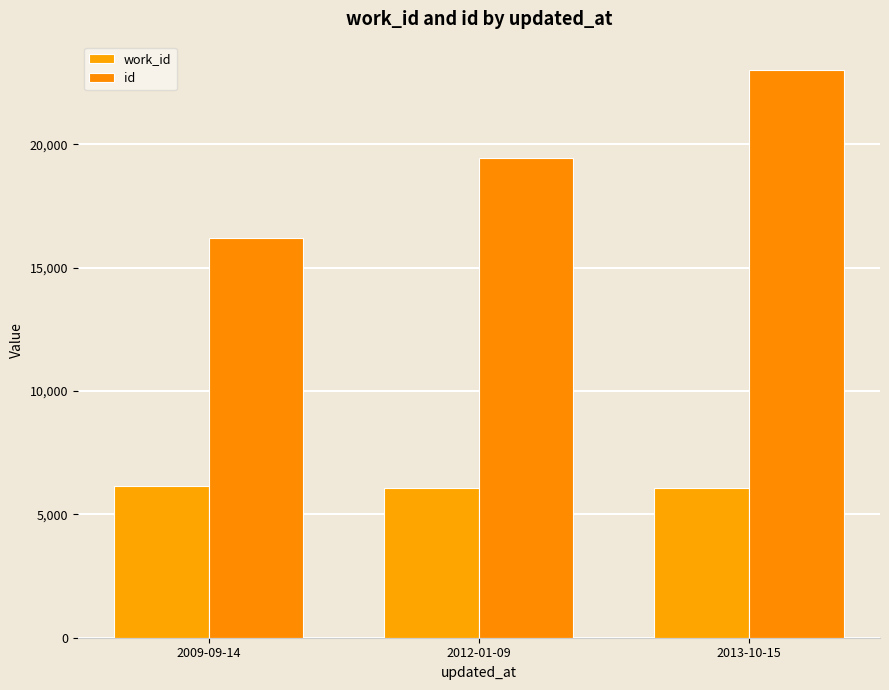

Where does the id series first go above 19425?

2013-10-15